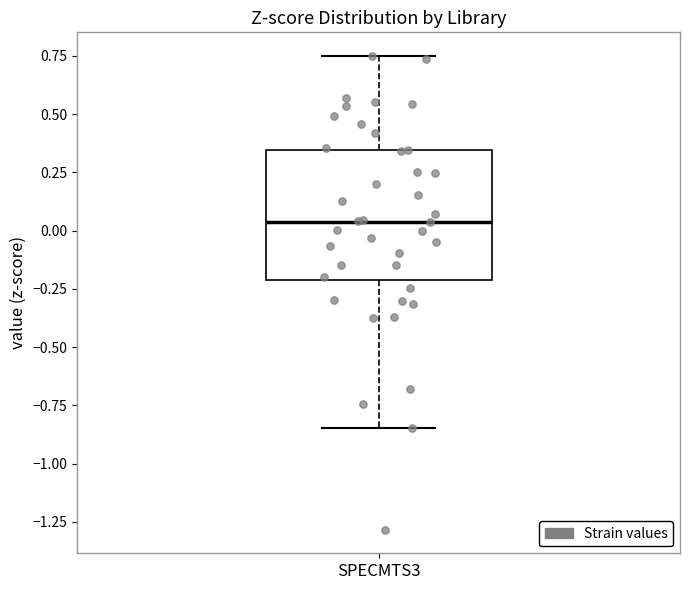

Read this box plot against the y-axis: the position of the median line, the range covered by the box, and the ends of both whiskers. The values are not printed on the chart, so give them approximately, as read against the axis.

median 0.05, box -0.20 to 0.35, whiskers -0.85 to 0.75